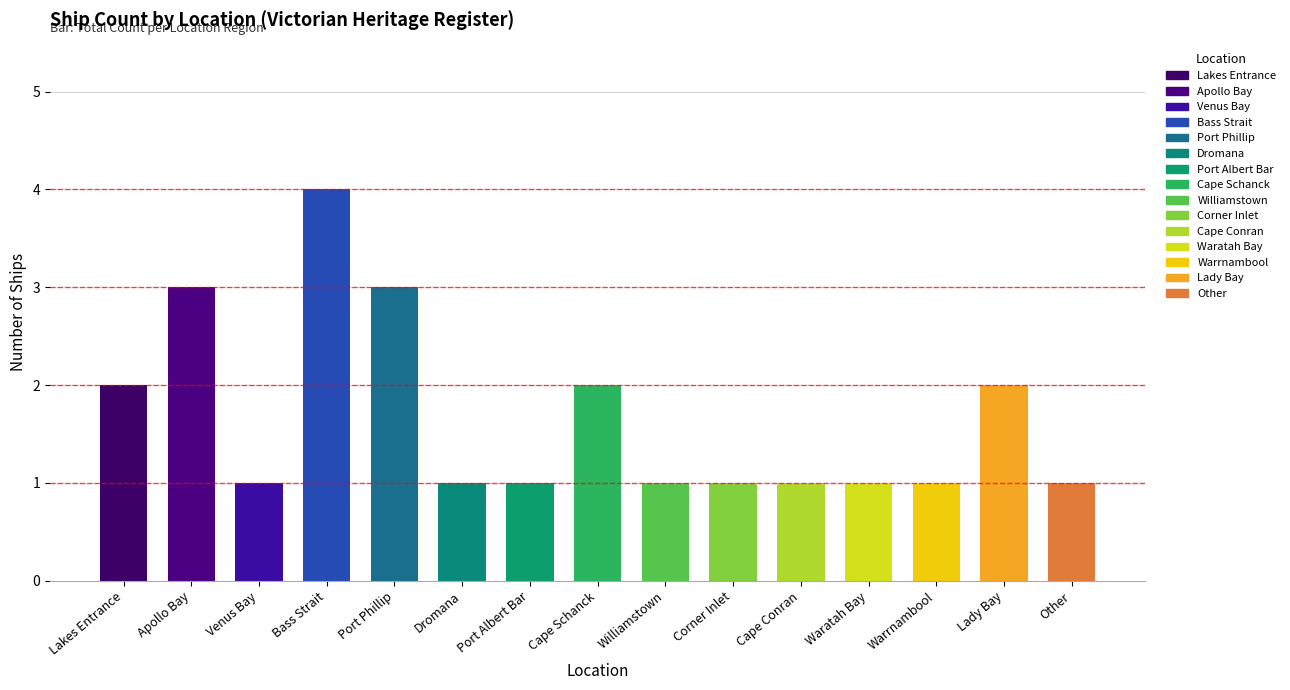

What is the change in value from Bass Strait to Corner Inlet?

-3